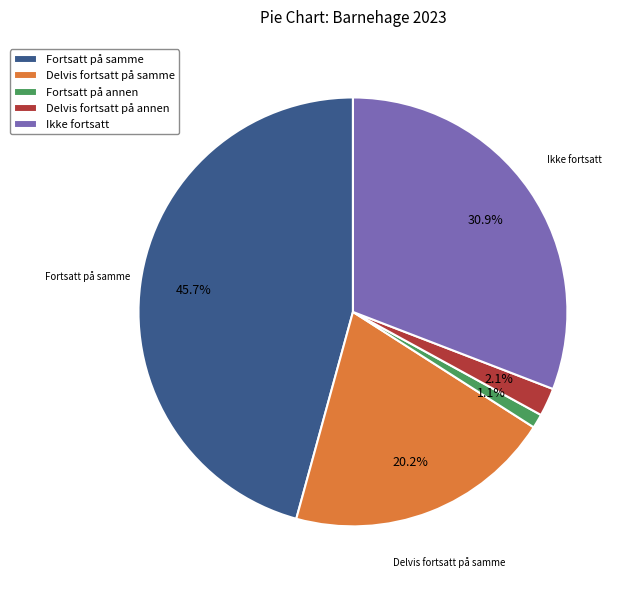

Which slice is the largest?

Fortsatt på samme